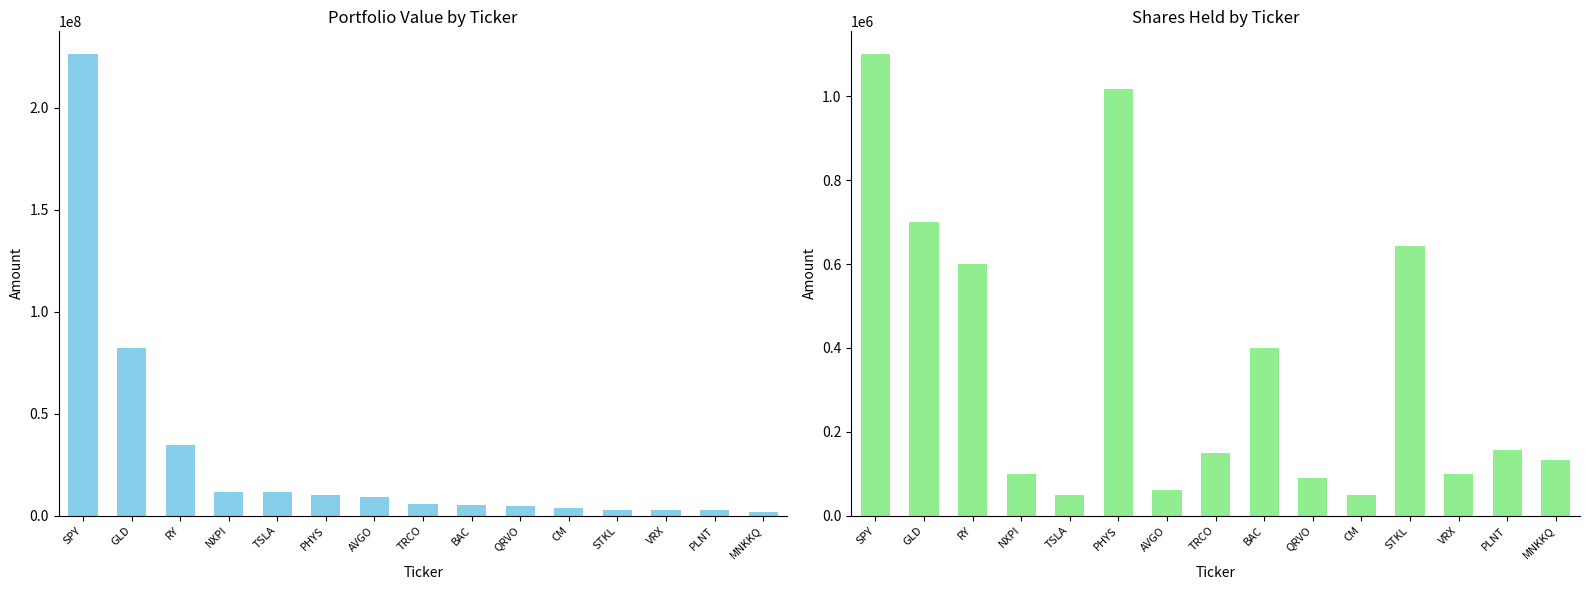

How many bars are there in each group?

2